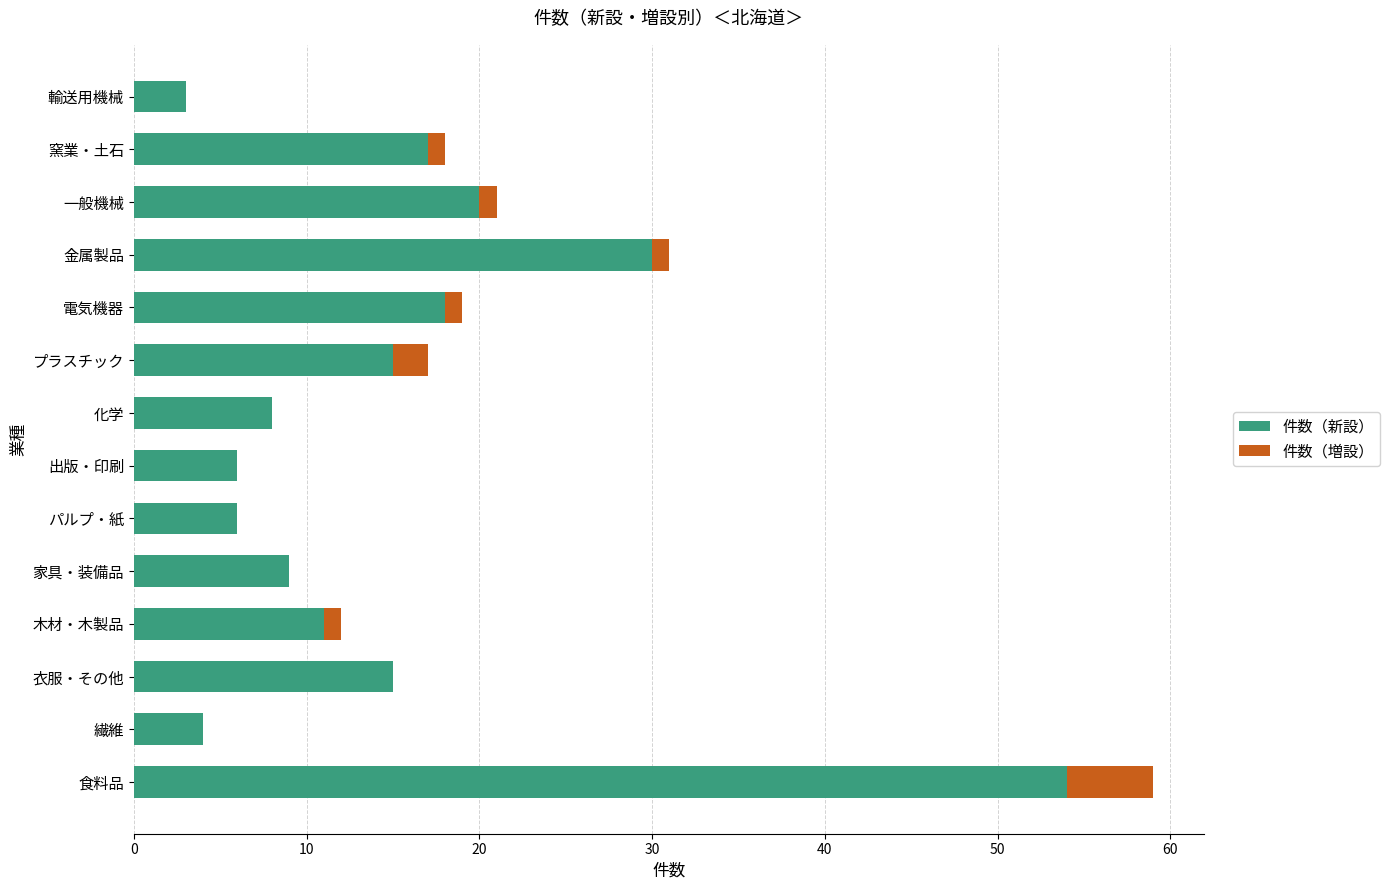

Count the number of data series in this chart.

2